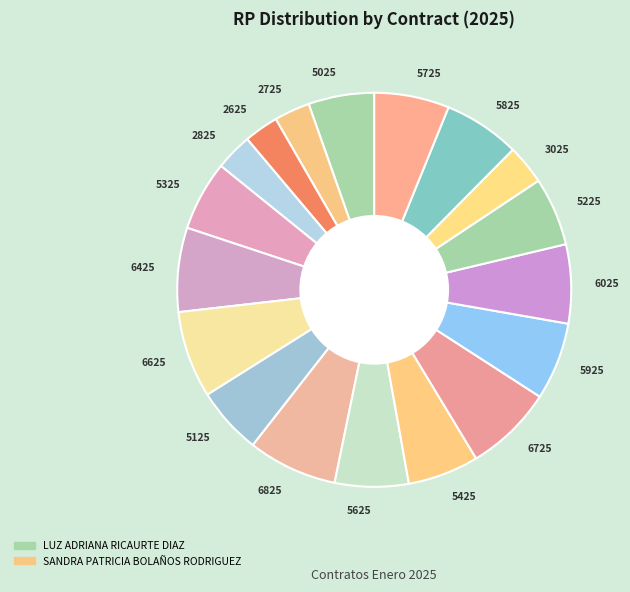

Is it true that 5925 is 6% of the pie?

True